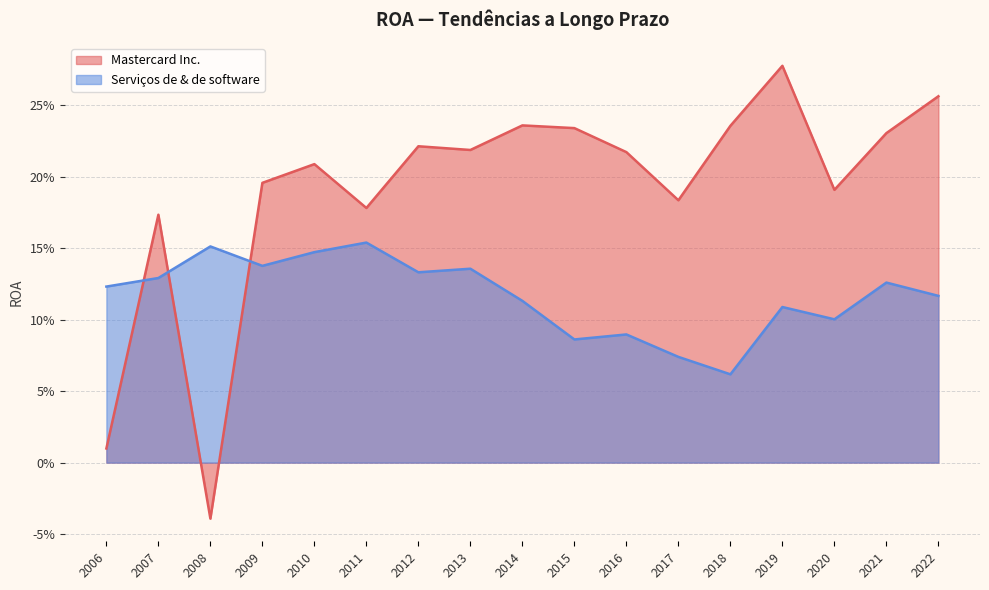

What is the sum of the Mastercard Inc. values at 2012 and 2008?

0.2